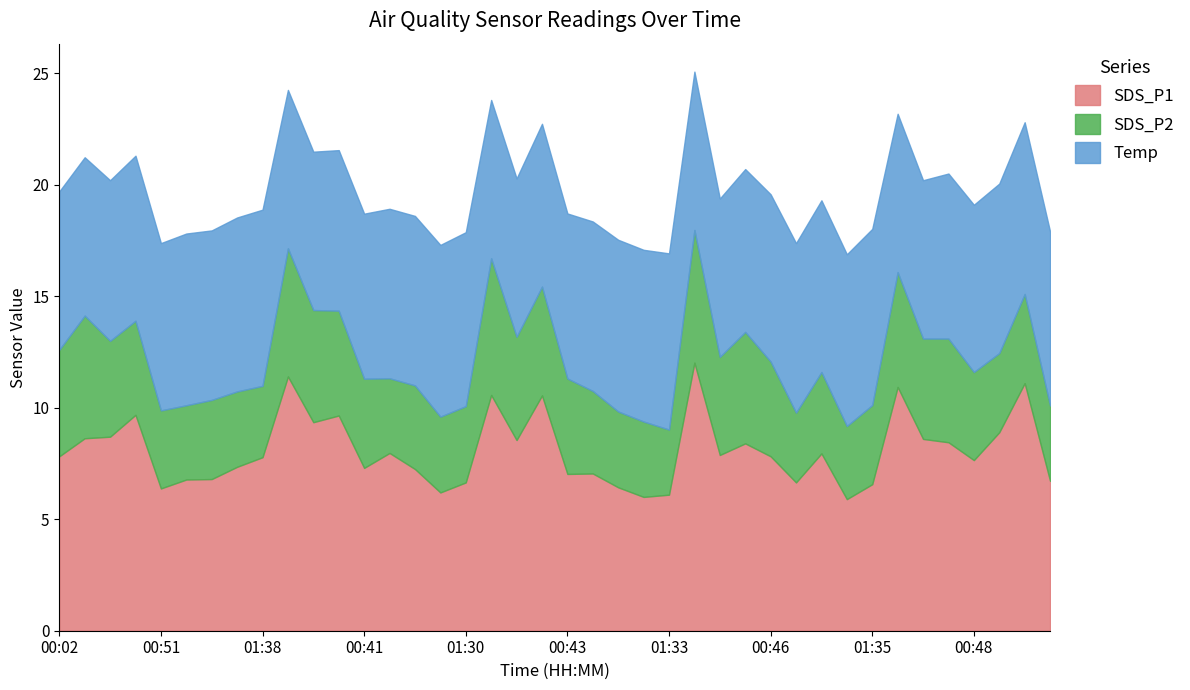

The SDS_P1 series shows 2.0 at 00:43. True or false?

False